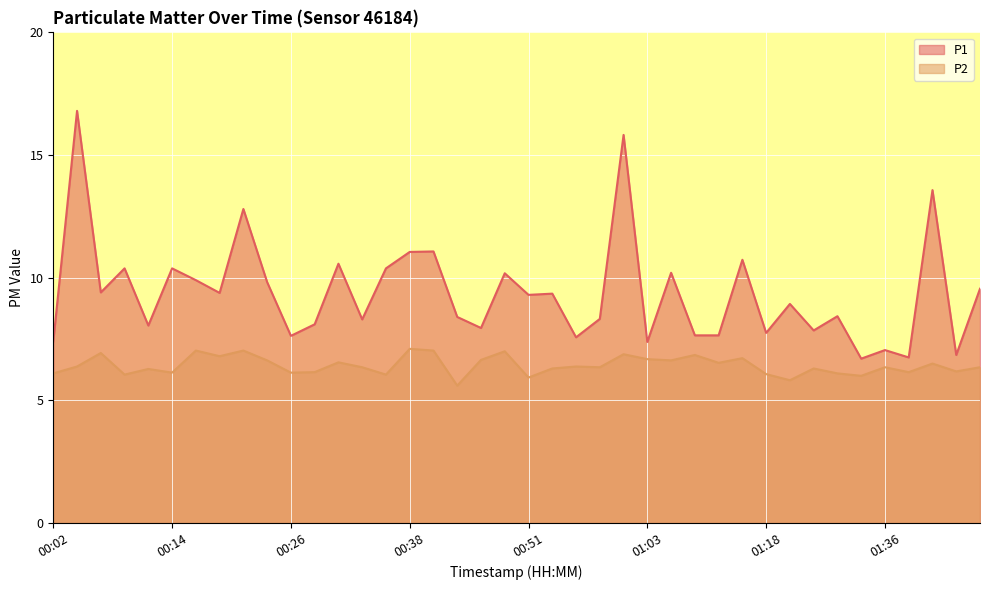

How many series are shown in this chart?

2